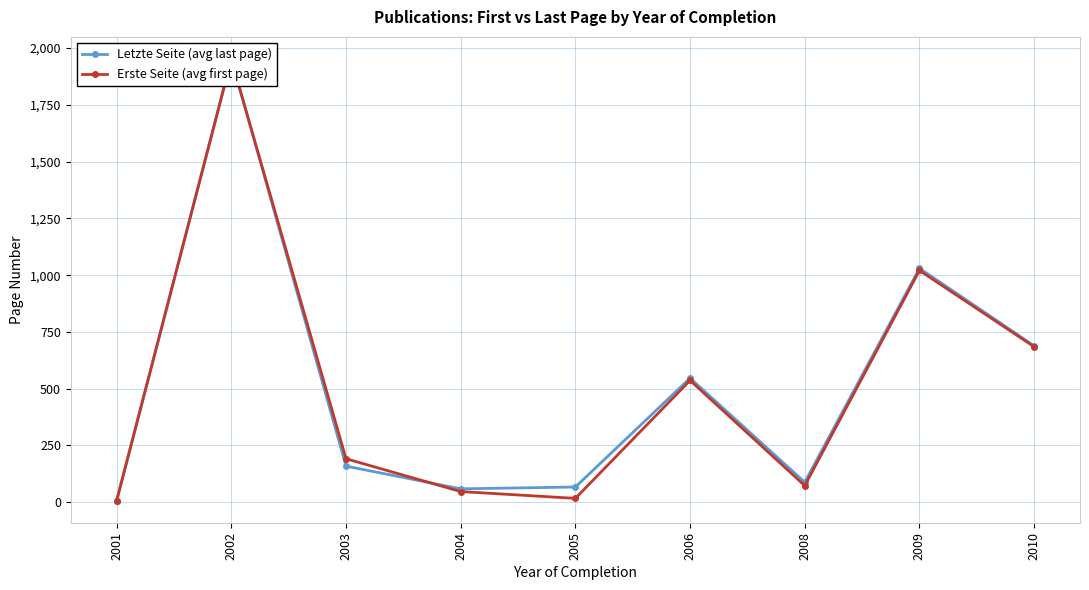

How many values in the Erste Seite (avg first page) series exceed 191?

5